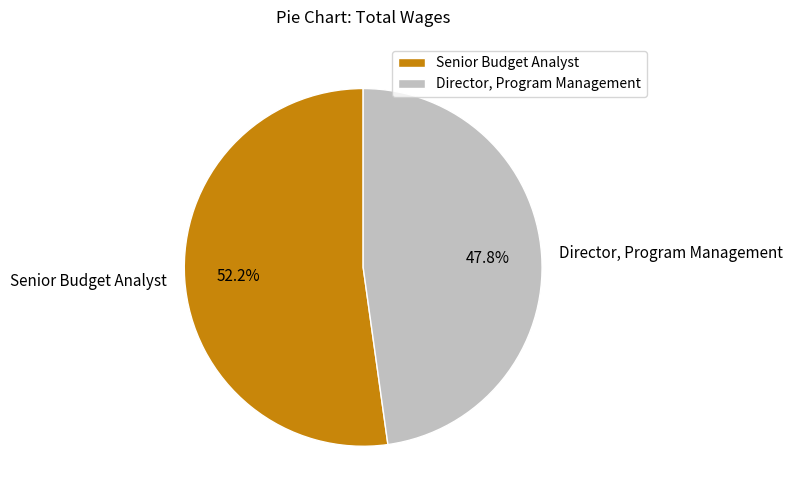

To the nearest percent, what is the average slice percentage?

50%